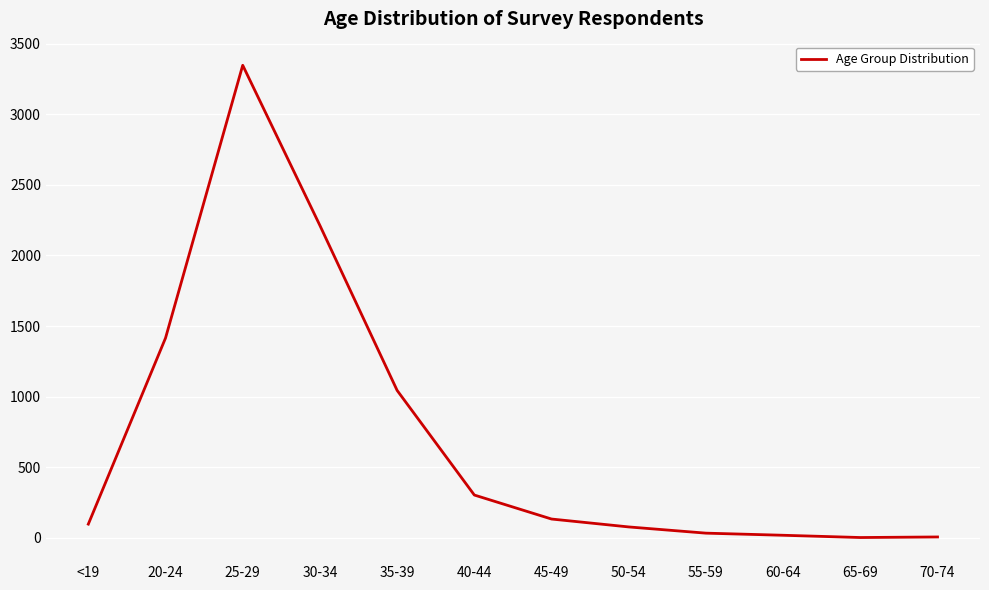

The value at <19 is 97. True or false?

True